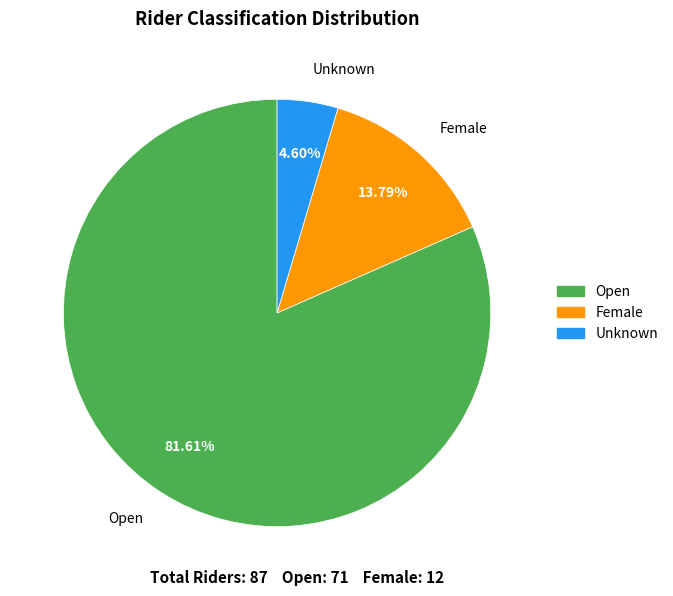

How many slices are in this pie chart?

3